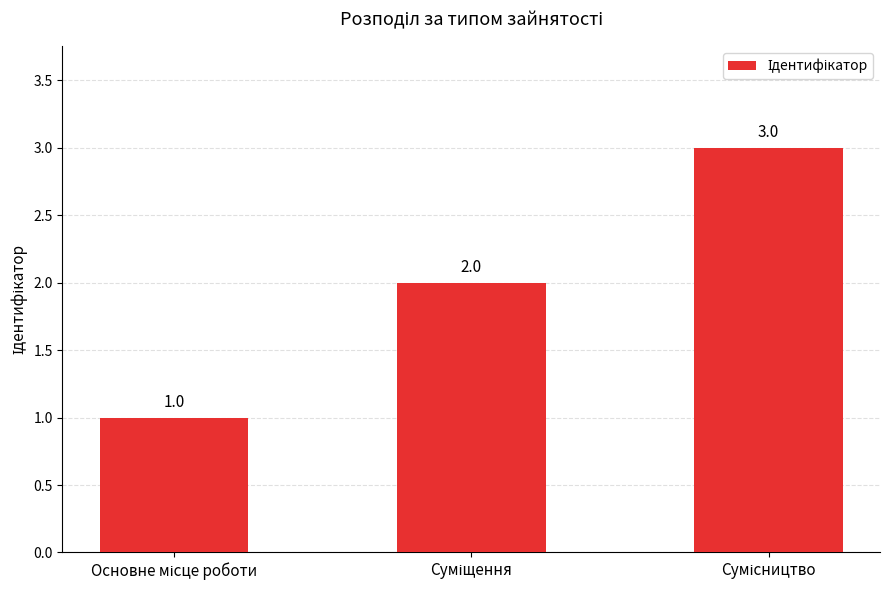

Count the values in the range 1 to 3.

3